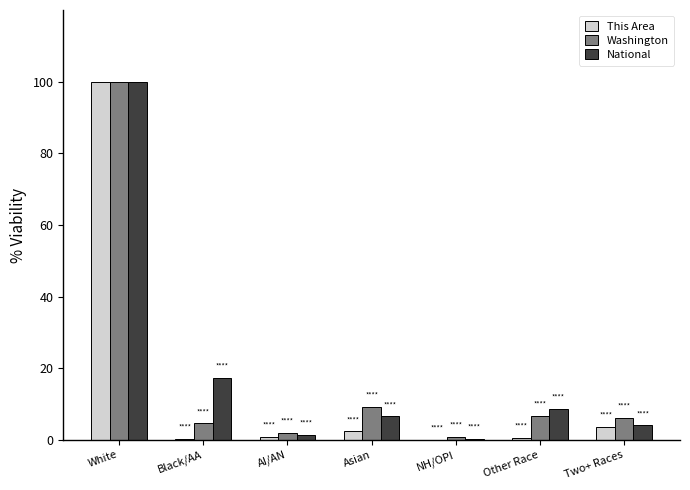

Which category has the highest value in the National series?

White